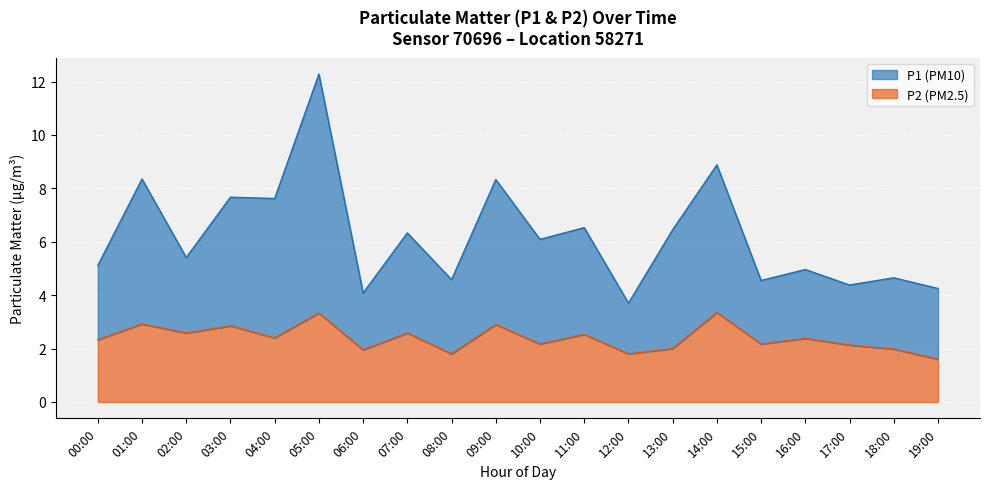

Where is the first local maximum for P2?

01:00